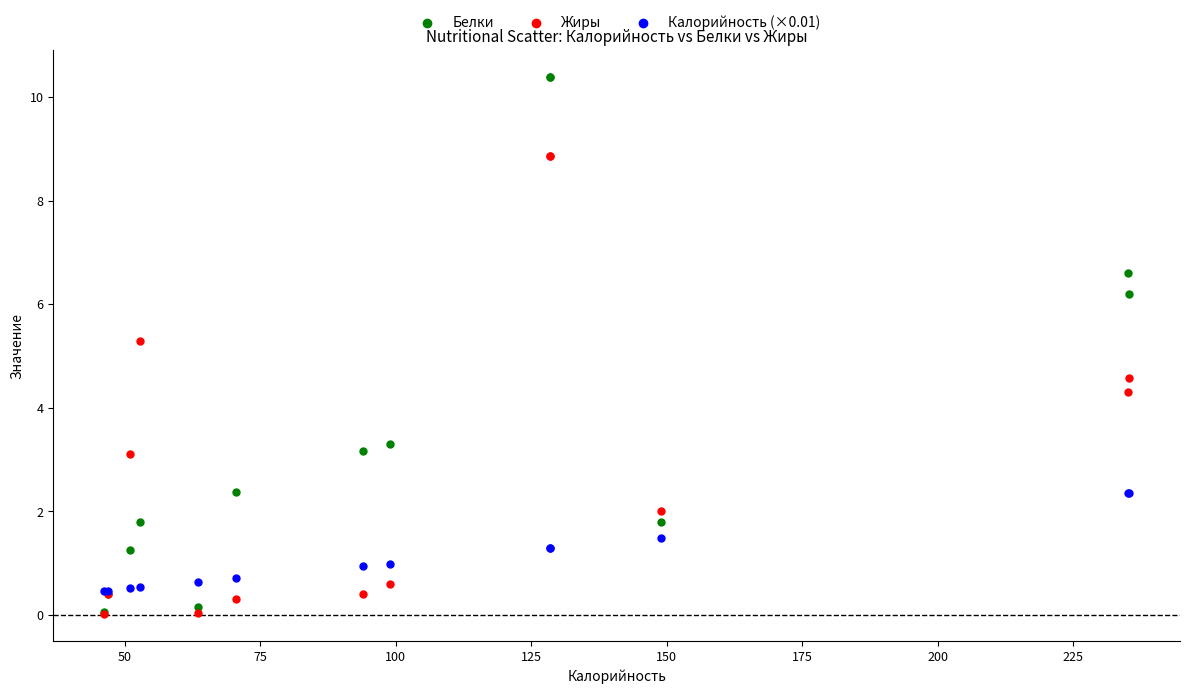

Which series has the widest spread of Y values?

Белки